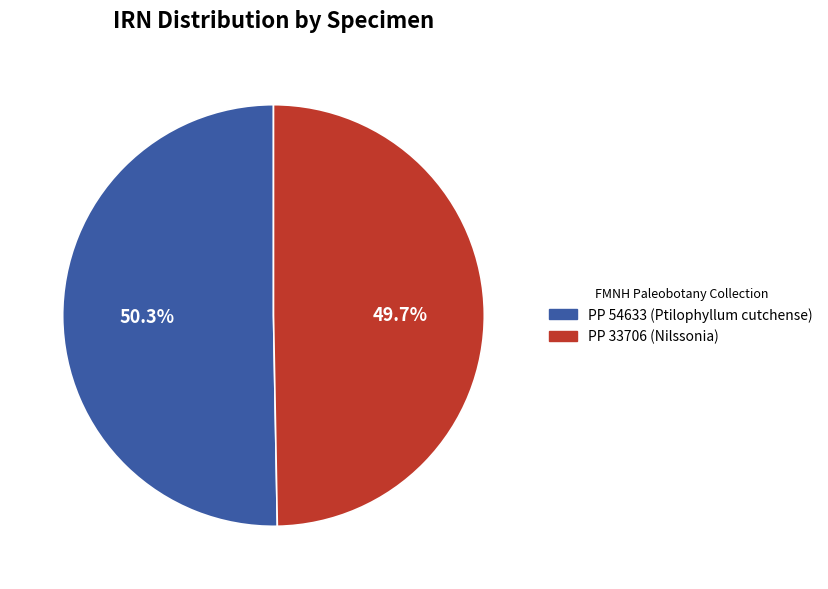

Which slice is the smallest?

PP 33706 (Nilssonia)